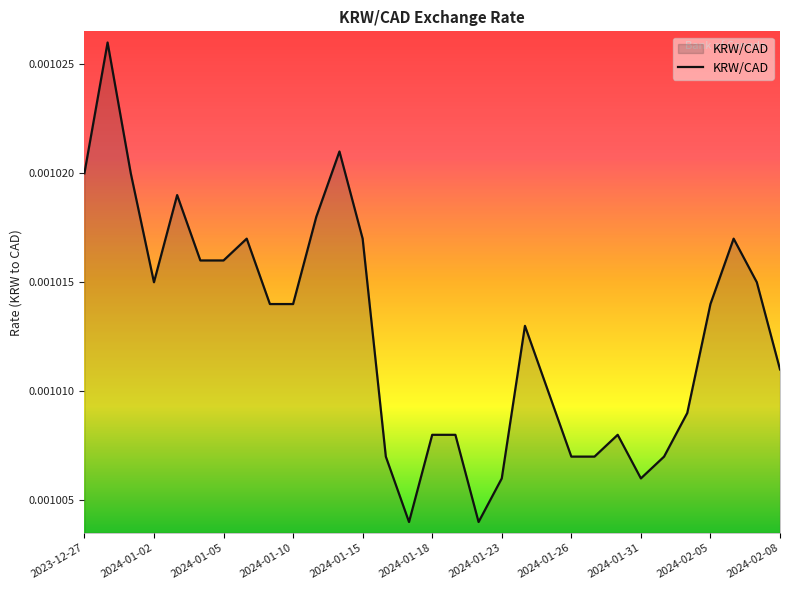

How many lines are shown in the chart?

1